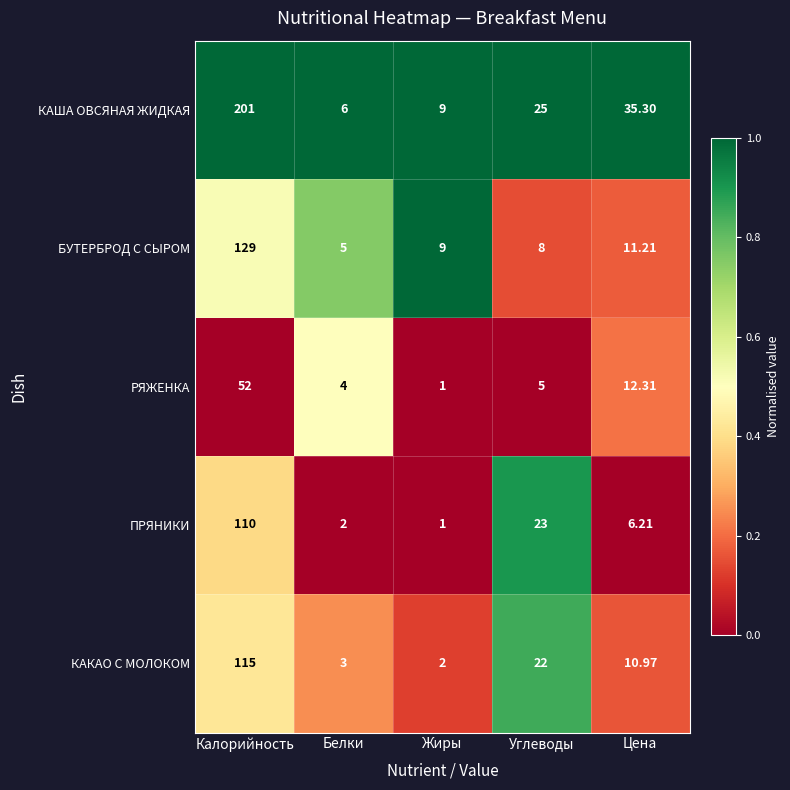

Rank the series by their maximum value, from lowest to highest.

РЯЖЕНКА, ПРЯНИКИ, КАКАО С МОЛОКОМ, БУТЕРБРОД С СЫРОМ, КАША ОВСЯНАЯ ЖИДКАЯ